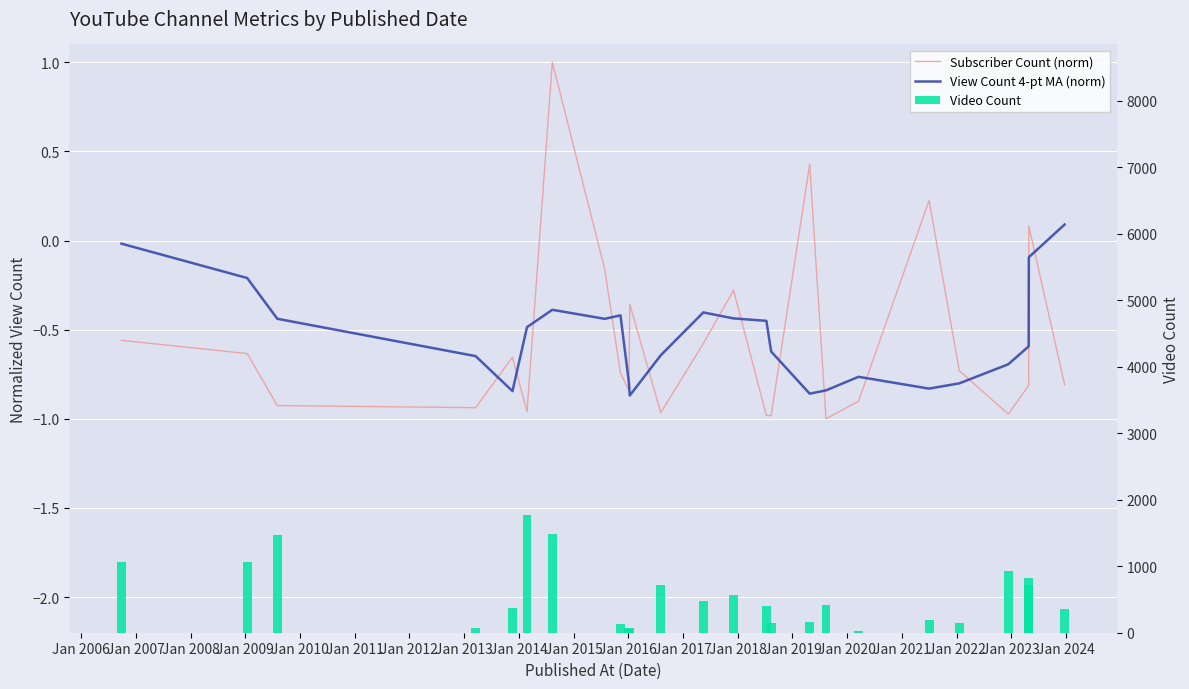

The Video Count series shows 112.3 at Jan 2015. True or false?

False